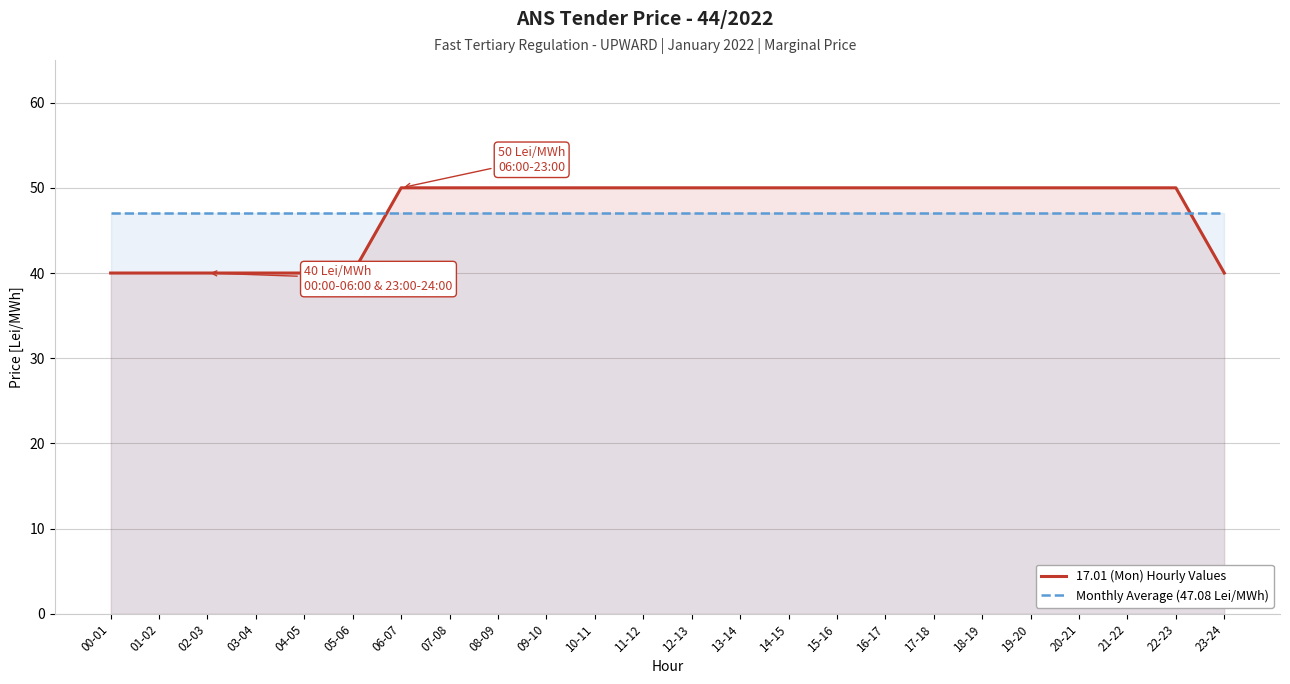

Read the 17.01 (Mon) Hourly Values value at 04-05.

40.0